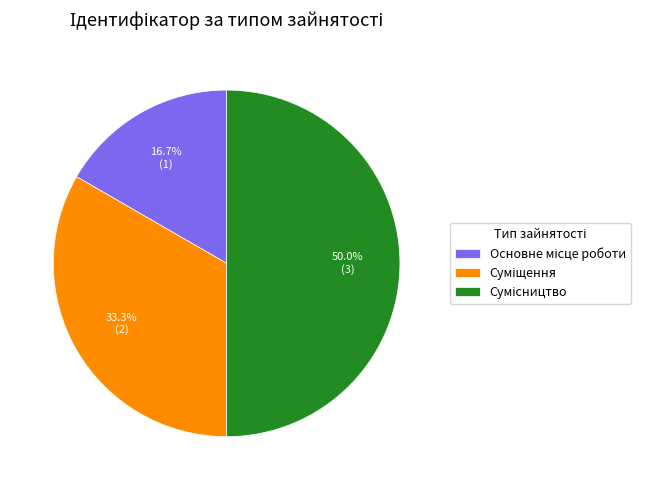

Do Суміщення and Сумісництво together represent more than half of the pie?

Yes